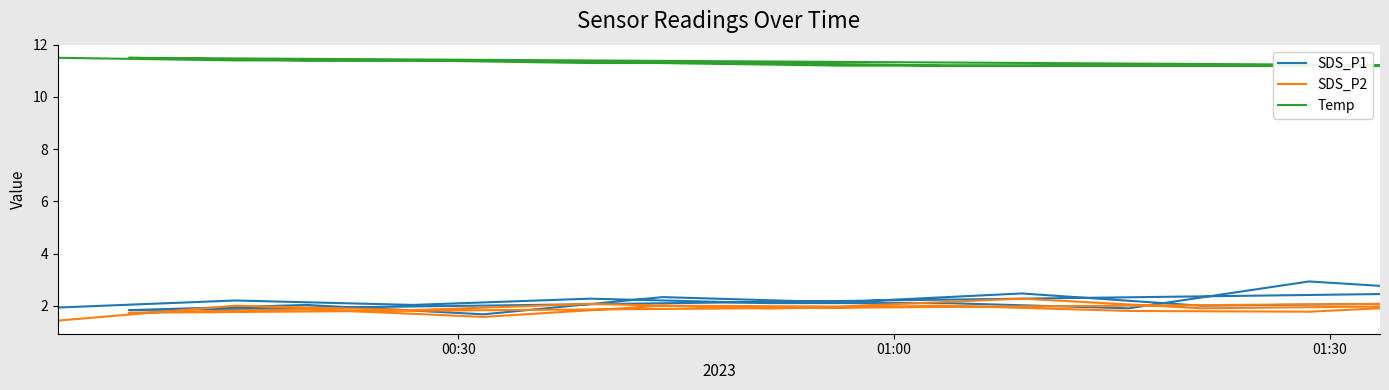

Is it true that SDS_P2 equals 2.0 at 01:00?

True